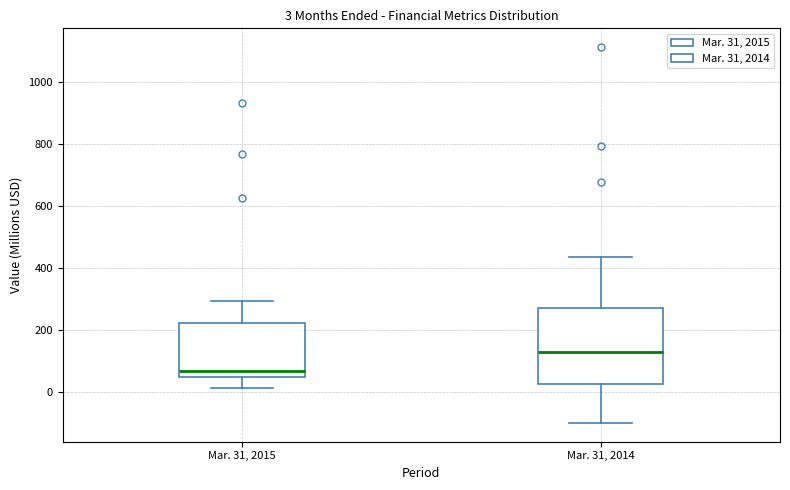

Which box has the lowest median line?

Mar. 31, 2015